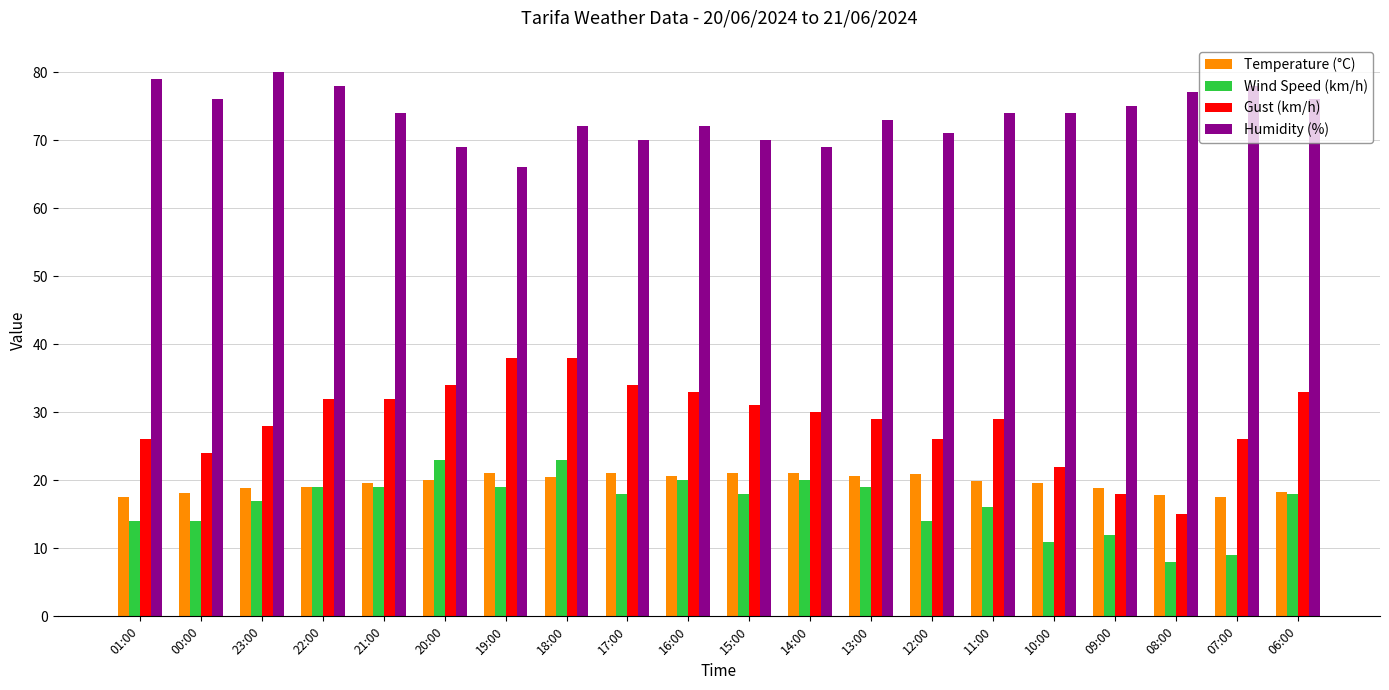

Rank the series by their maximum value, from highest to lowest.

Humidity (%), Gust (km/h), Wind Speed (km/h), Temperature (°C)